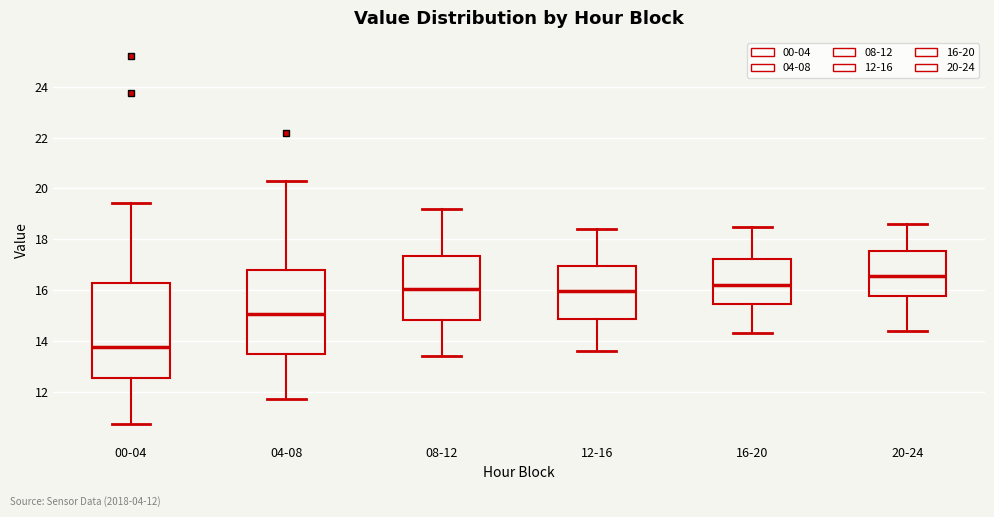

Which box has the highest median line?

20-24